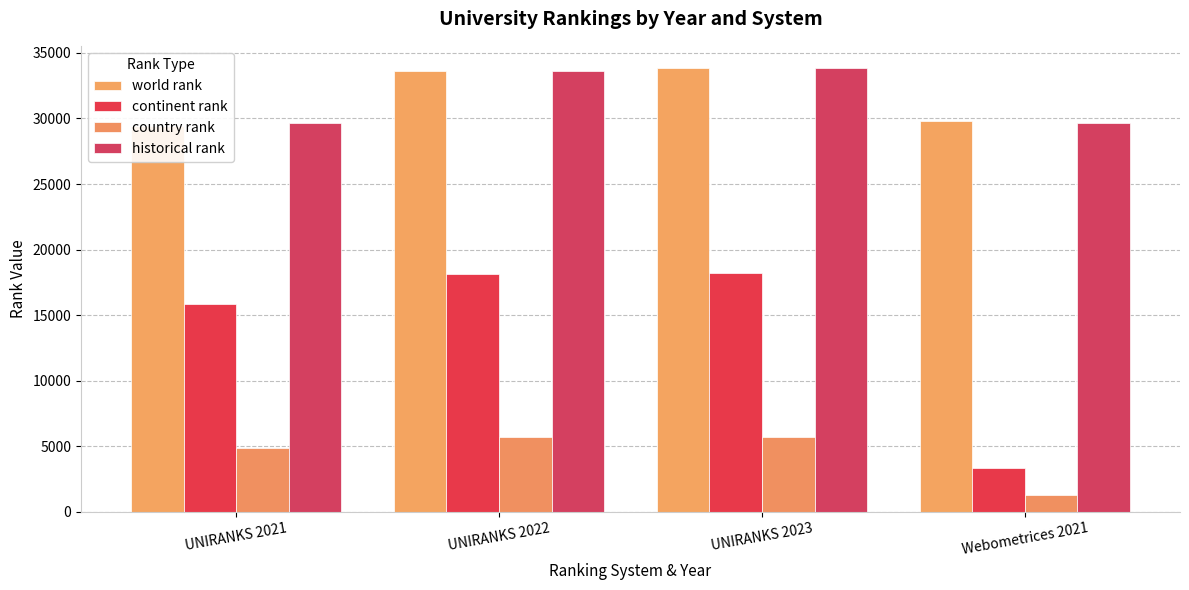

Reading left to right, transcribe all the data shown in this chart.

world rank: UNIRANKS 2021=29462.0	UNIRANKS 2022=33615.0	UNIRANKS 2023=33850.0	Webometrices 2021=29795.0
continent rank: UNIRANKS 2021=15885.0	UNIRANKS 2022=18131.0	UNIRANKS 2023=18241.0	Webometrices 2021=3376.0
country rank: UNIRANKS 2021=4897.0	UNIRANKS 2022=5669.0	UNIRANKS 2023=5679.0	Webometrices 2021=1302.0
historical rank: UNIRANKS 2021=29628.5	UNIRANKS 2022=33615.0	UNIRANKS 2023=33850.0	Webometrices 2021=29628.5